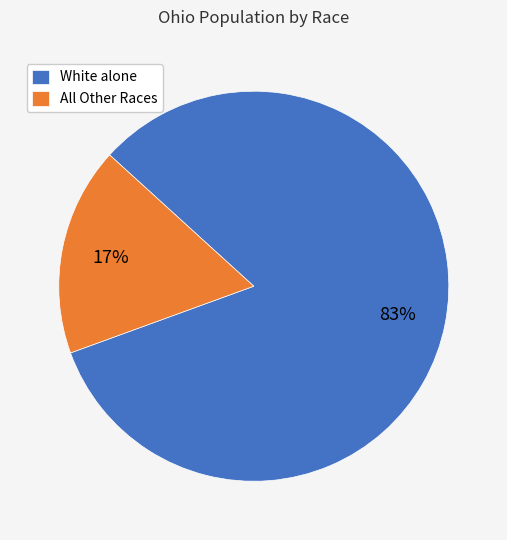

Is the sum of White alone and All Other Races greater than half?

Yes